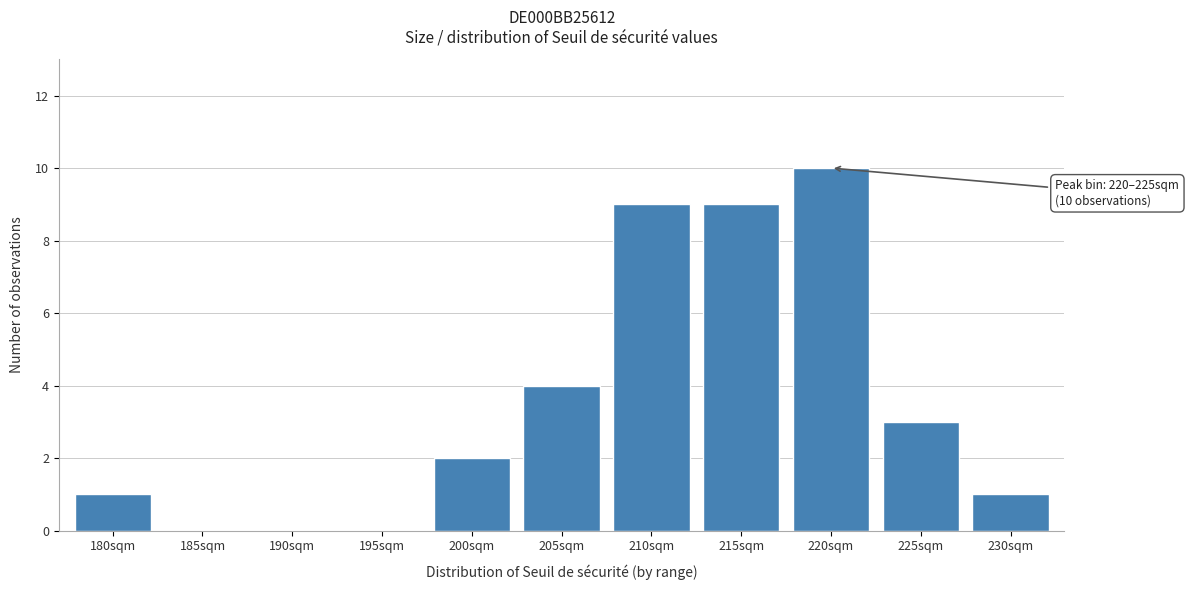

Reading left to right, transcribe all the data shown in this chart.

180sqm=1	185sqm=0	190sqm=0	195sqm=0	200sqm=2	205sqm=4	210sqm=9	215sqm=9	220sqm=10	225sqm=3	230sqm=1